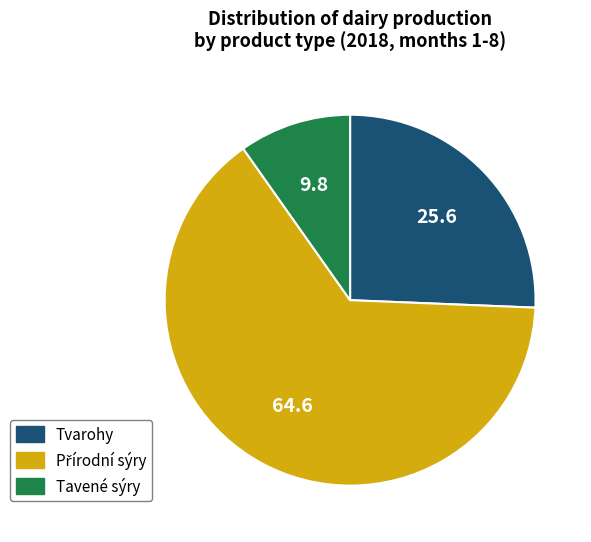

Which slice is the smallest?

Tavené sýry